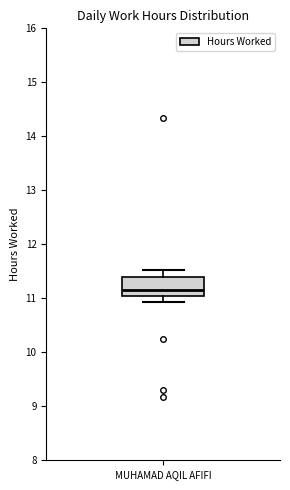

Where does the median line of the box for MUHAMAD AQIL AFIFI sit on the y-axis? The values are not printed on the chart, so give them approximately, as read against the axis.

11.1